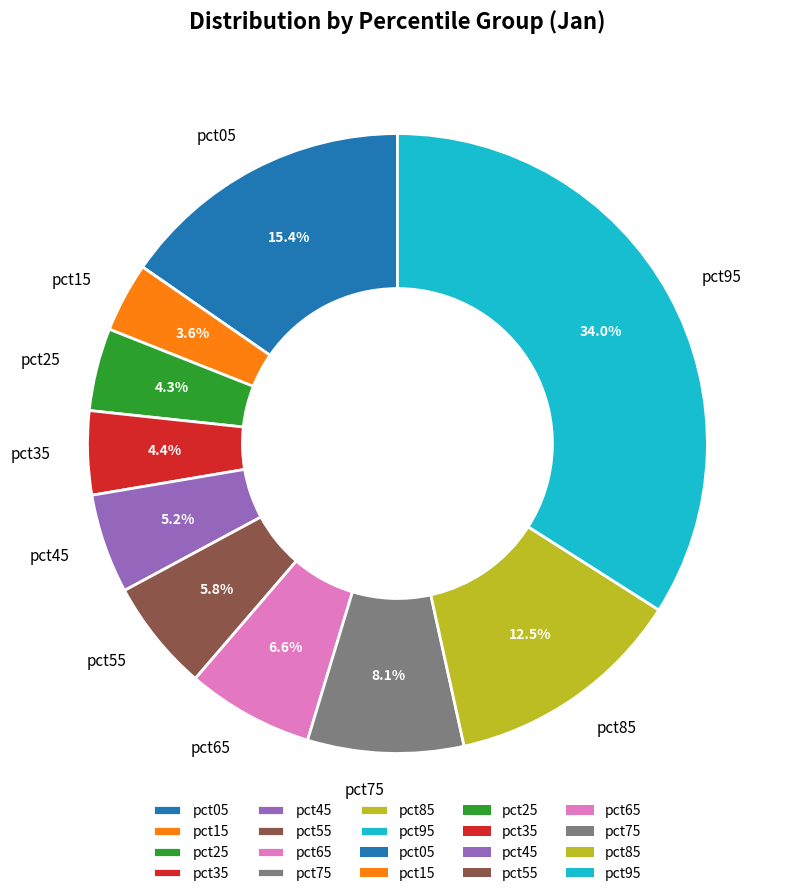

To the nearest percent, what is the difference between the pct15 and pct95 slice percentages?

30%